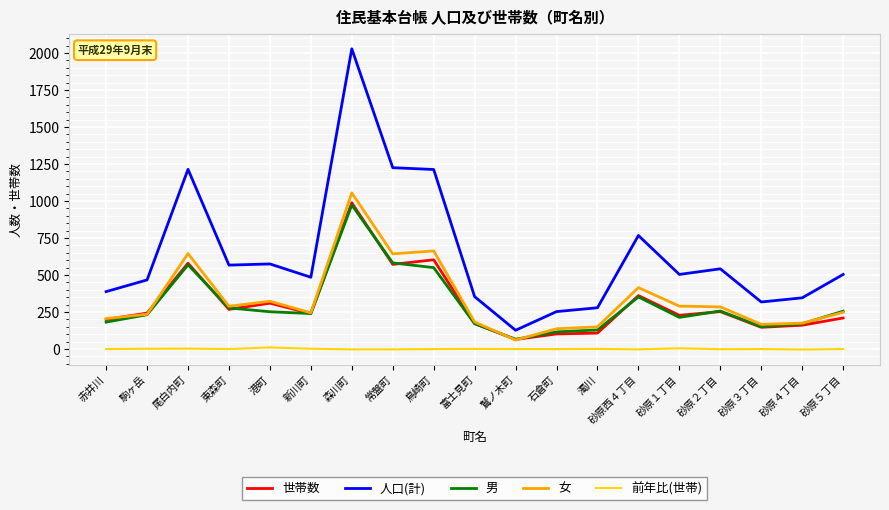

What is the greatest value displayed?

2028